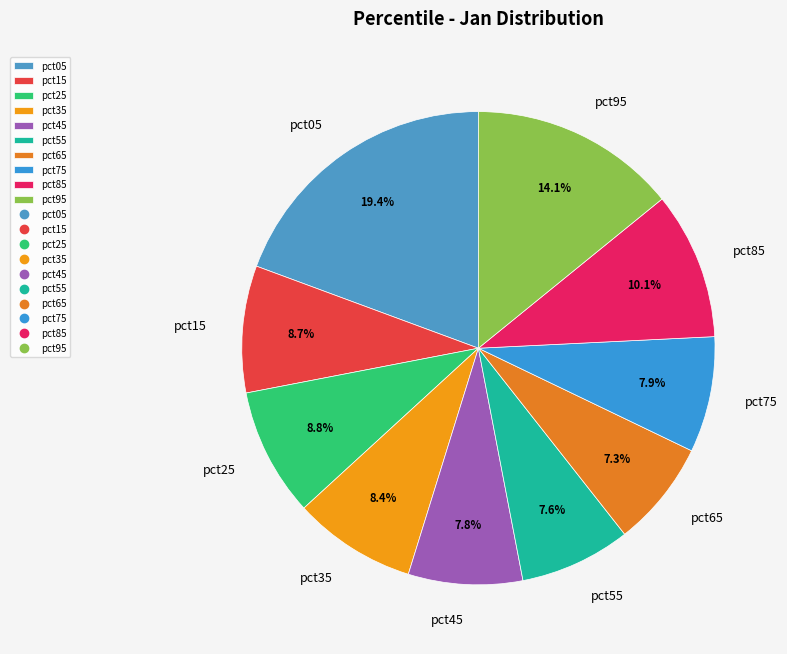

Is it true that pct95 is 25% of the pie?

False